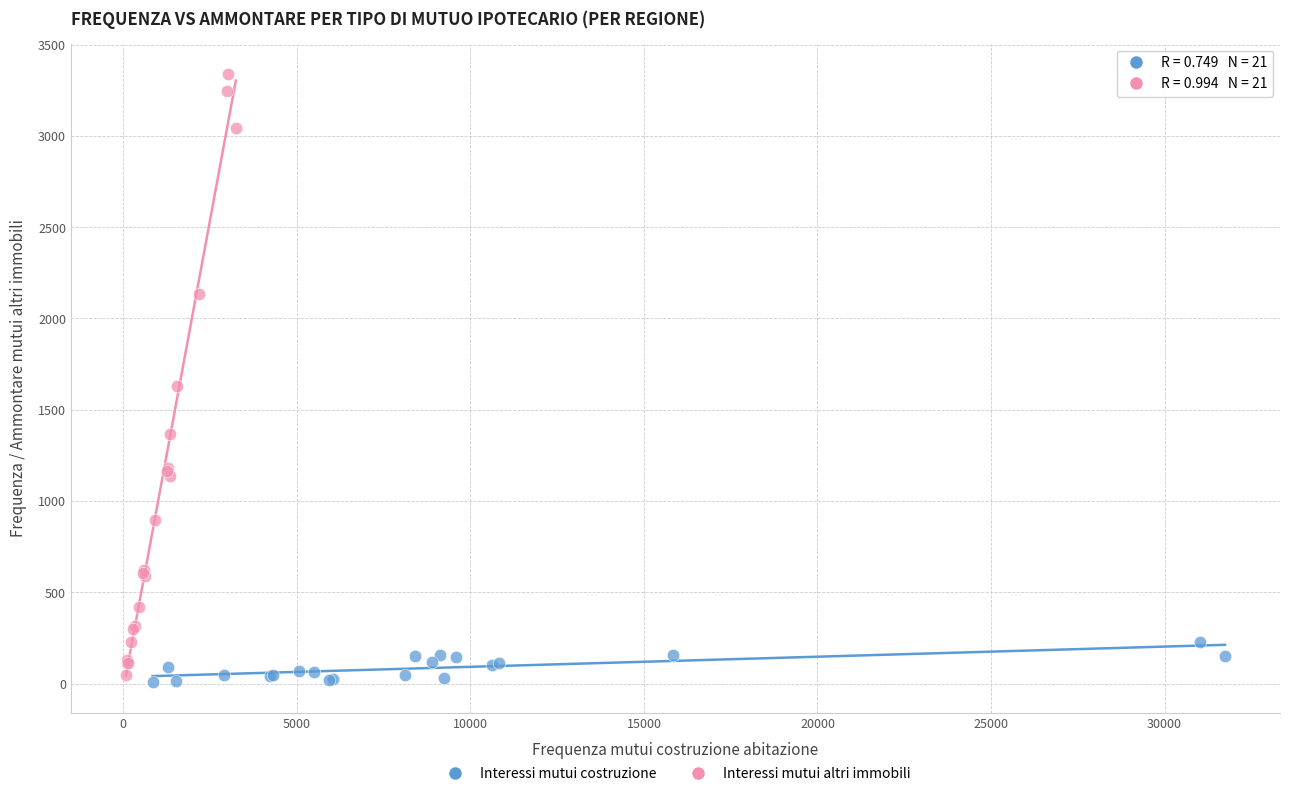

Which series reaches the maximum Y coordinate?

Interessi mutui altri immobili